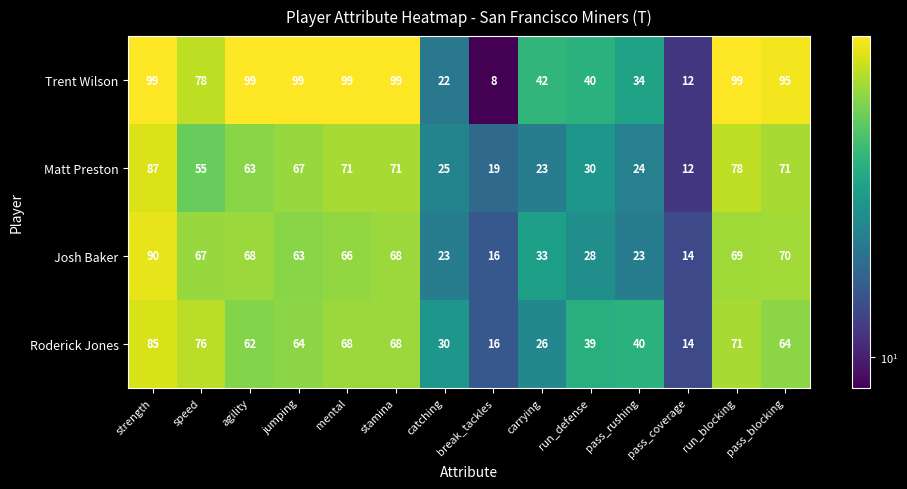

What value does the Josh Baker series have at pass_blocking, to the nearest 5?

70